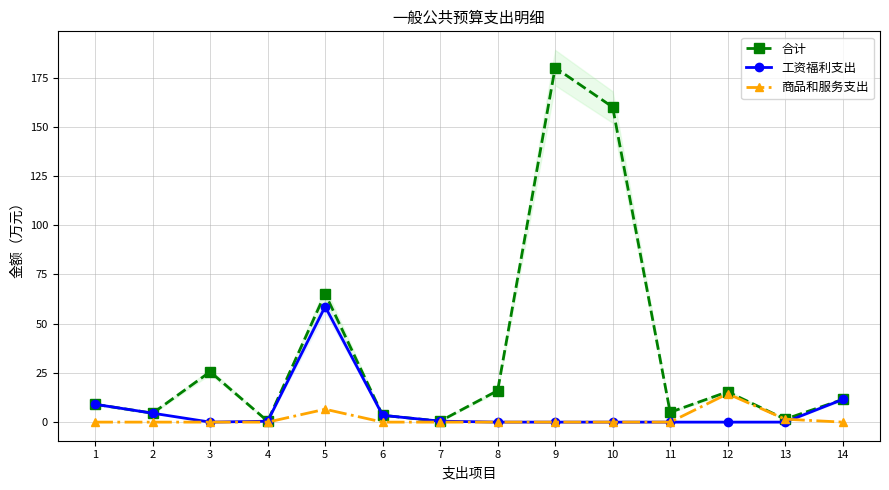

Reading left to right, what are all the values shown in this chart?

合计: 9.1	4.5	25.6	0.5	65.2	3.5	0.5	16.0	180.0	160.0	5.0	15.4	1.5	11.5
工资福利支出: 9.1	4.5	0.0	0.5	58.7	3.5	0.5	0.0	0.0	0.0	0.0	0.0	0.0	11.5
商品和服务支出: 0.0	0.0	0.0	0.0	6.5	0.0	0.0	0.0	0.0	0.0	0.0	14.4	1.5	0.0